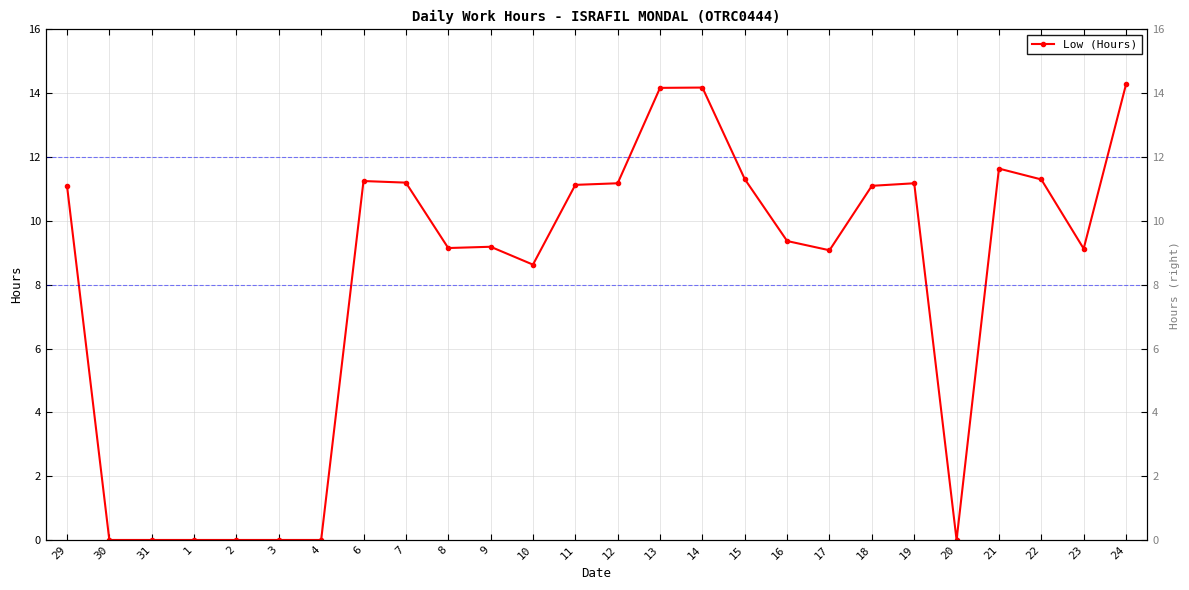

What is the value of the 13th point from the left?

11.1